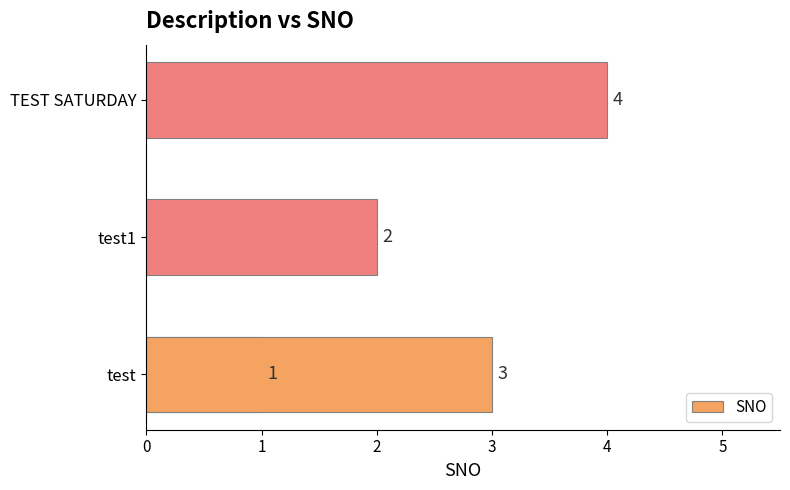

Are the bars grouped side by side (vs. stacked)?

No